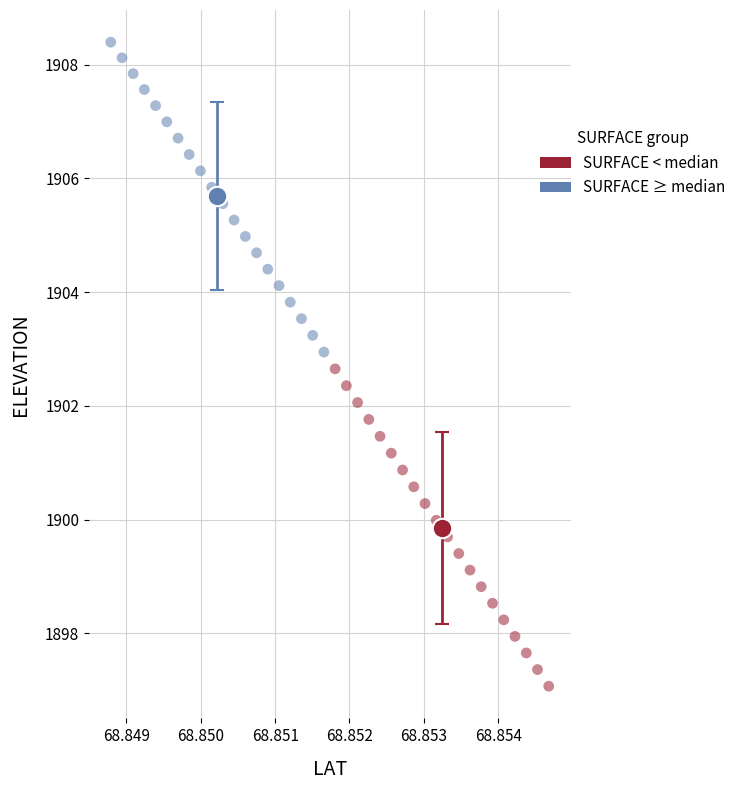

Which series reaches the maximum Y coordinate?

SURFACE ≥ median